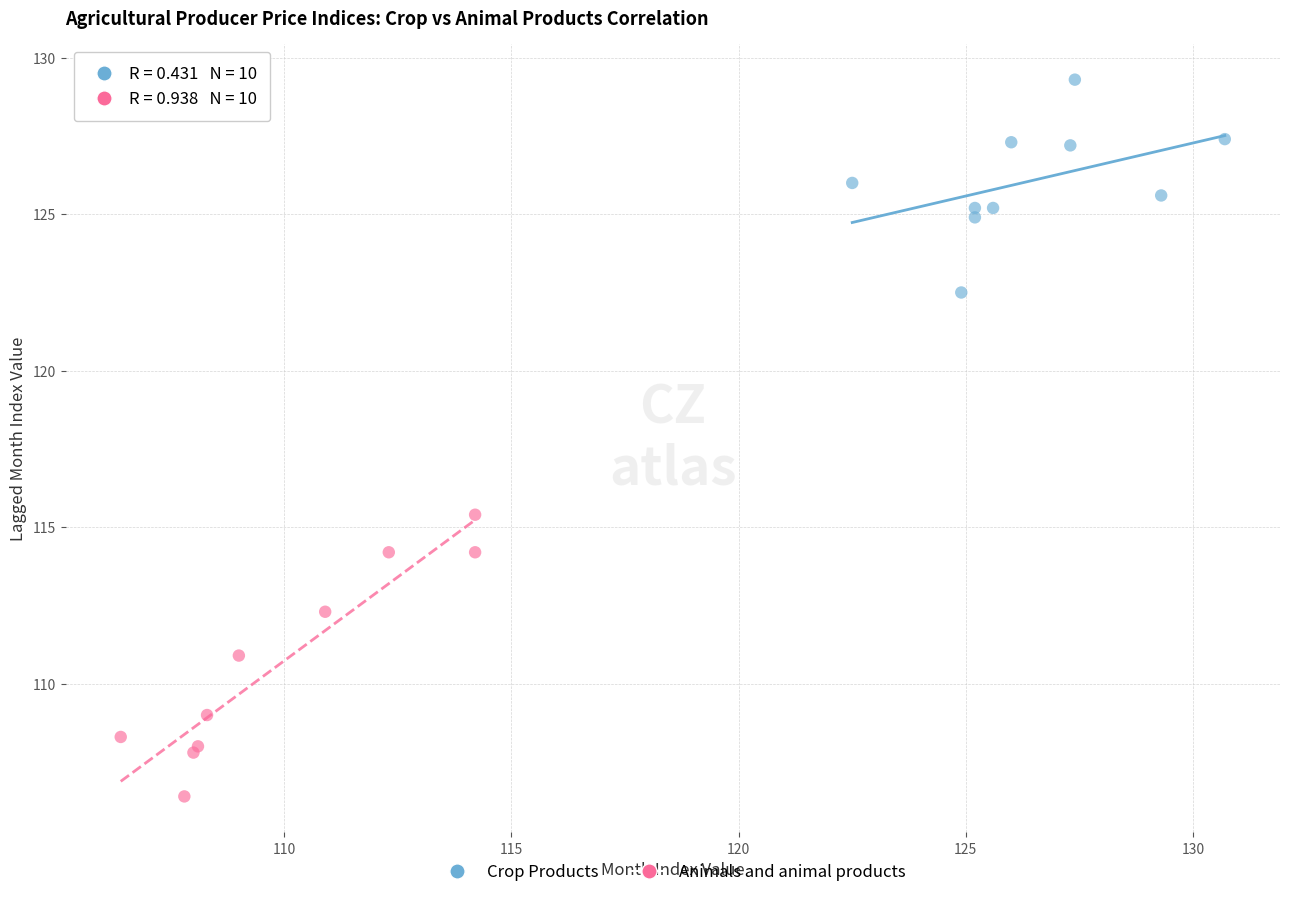

Which series contains the lowest Y value?

Animals and animal products